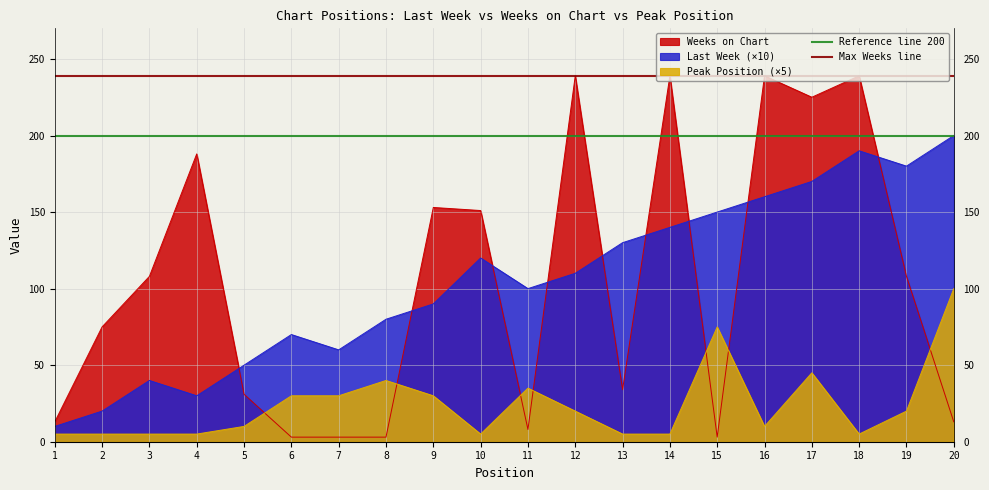

True or false: Last Week (×10) and Weeks on Chart intersect in this chart.

True